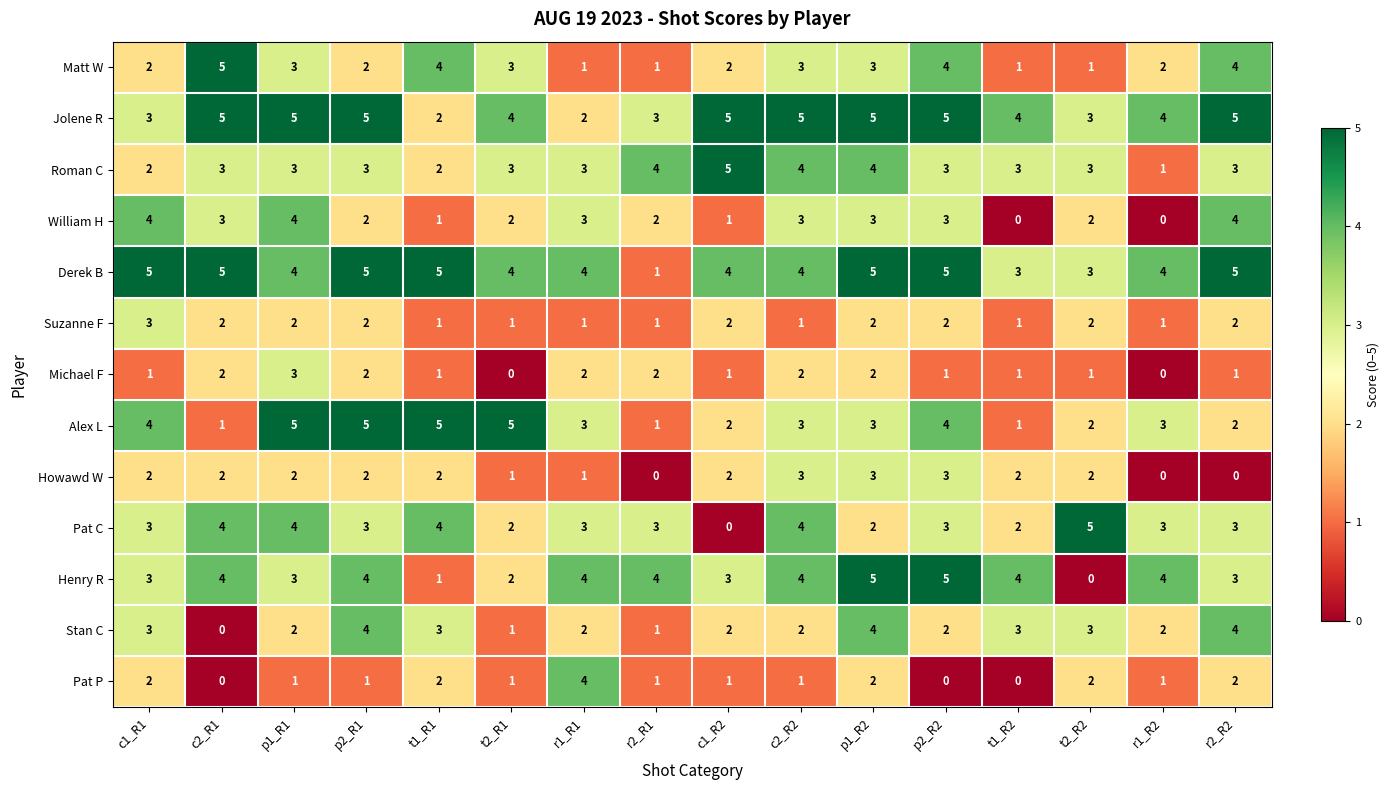

How many distinct data groups are displayed?

13